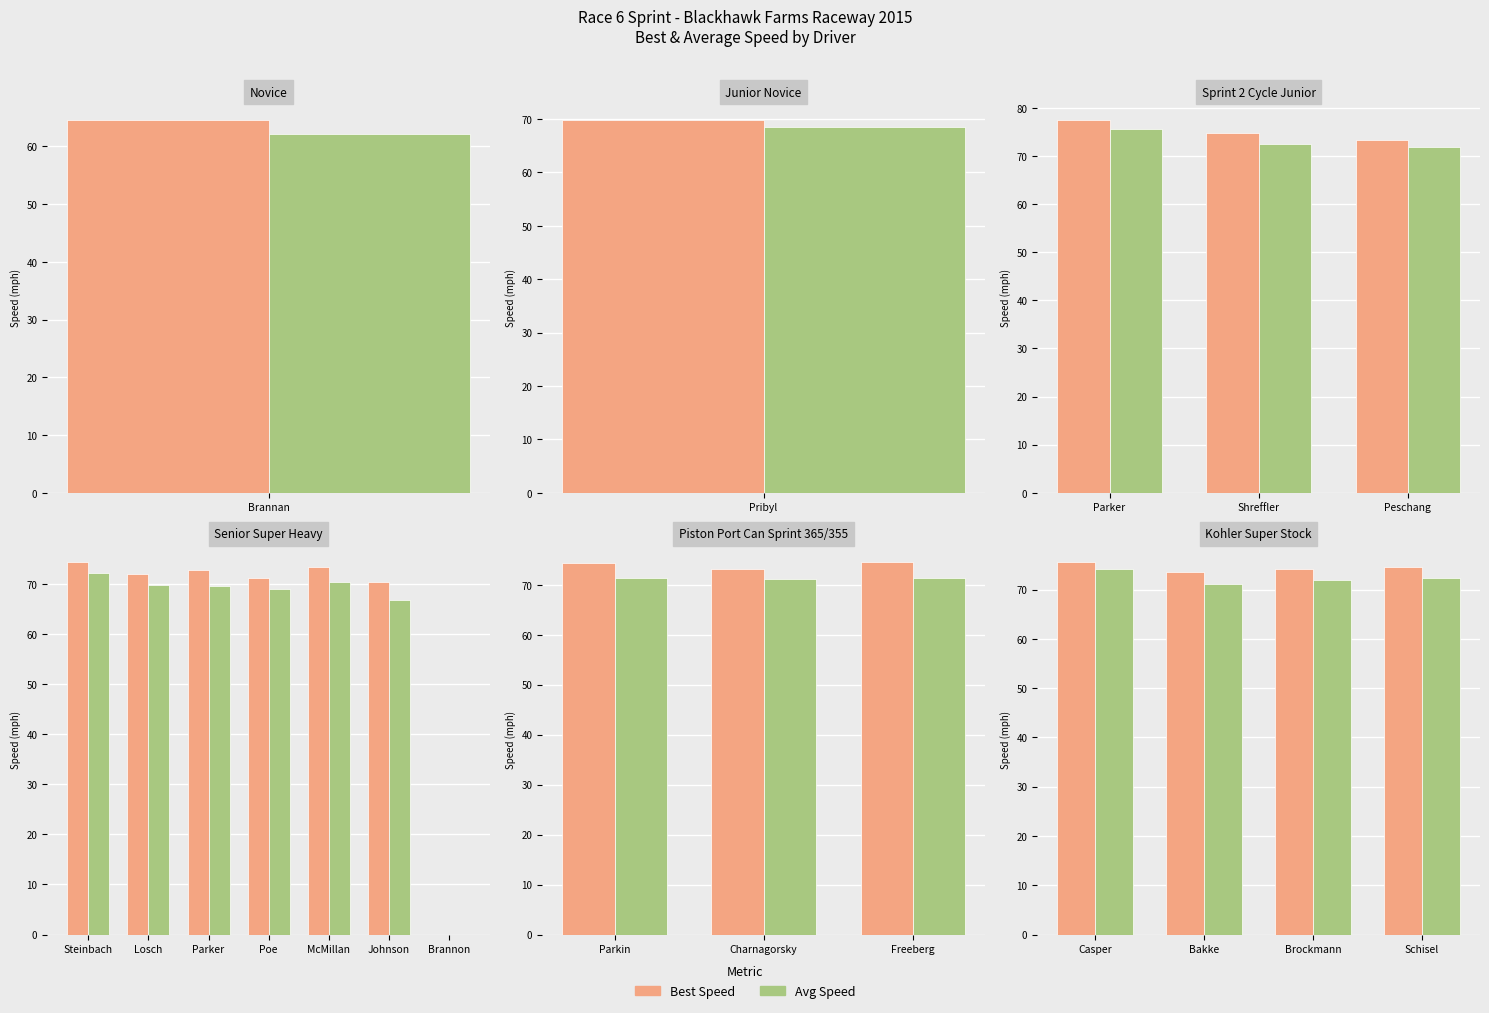

At Brockmann, list the series in order from largest to smallest.

Best Speed, Average Speed